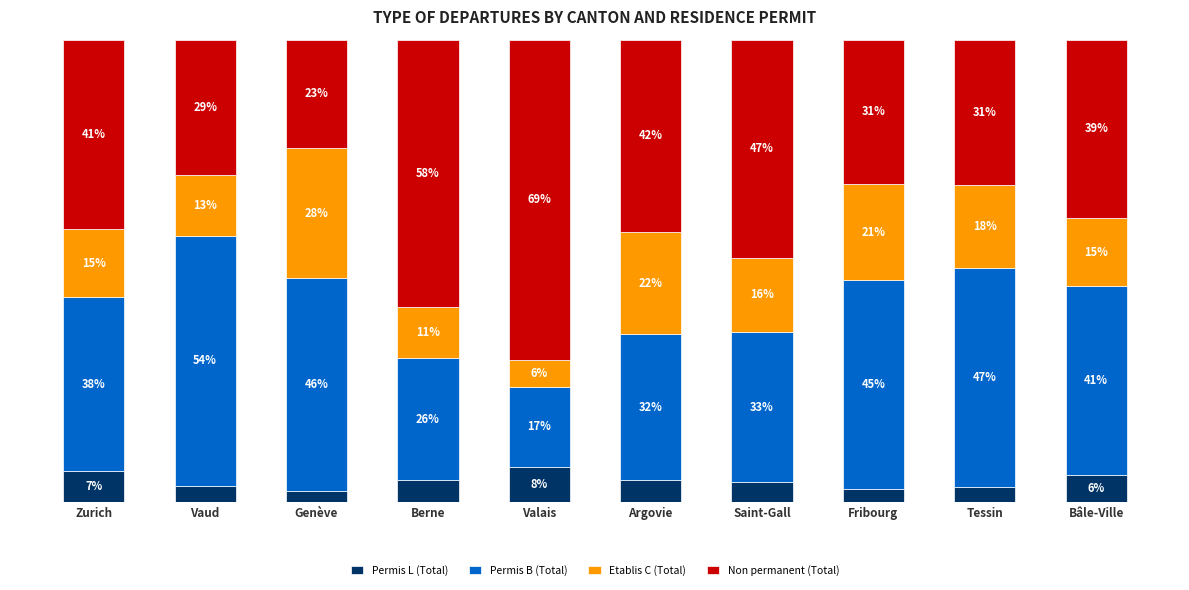

List the series in order of their peak value, lowest first.

Permis L (Total), Etablis C (Total), Permis B (Total), Non permanent (Total)